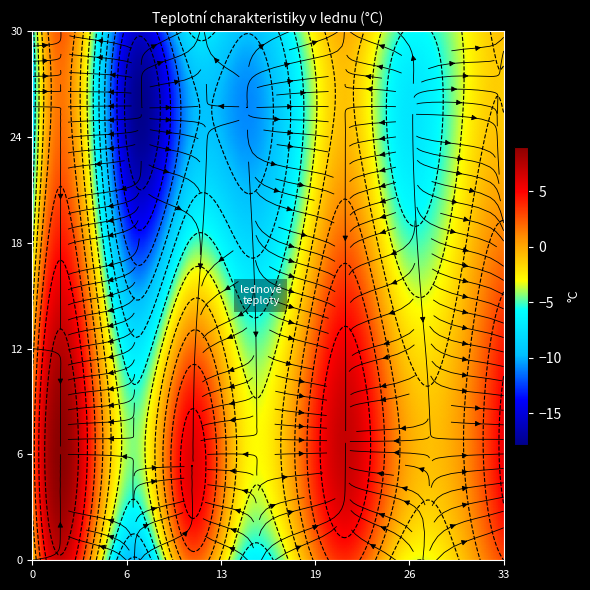

Count the number of categories in the chart.

4